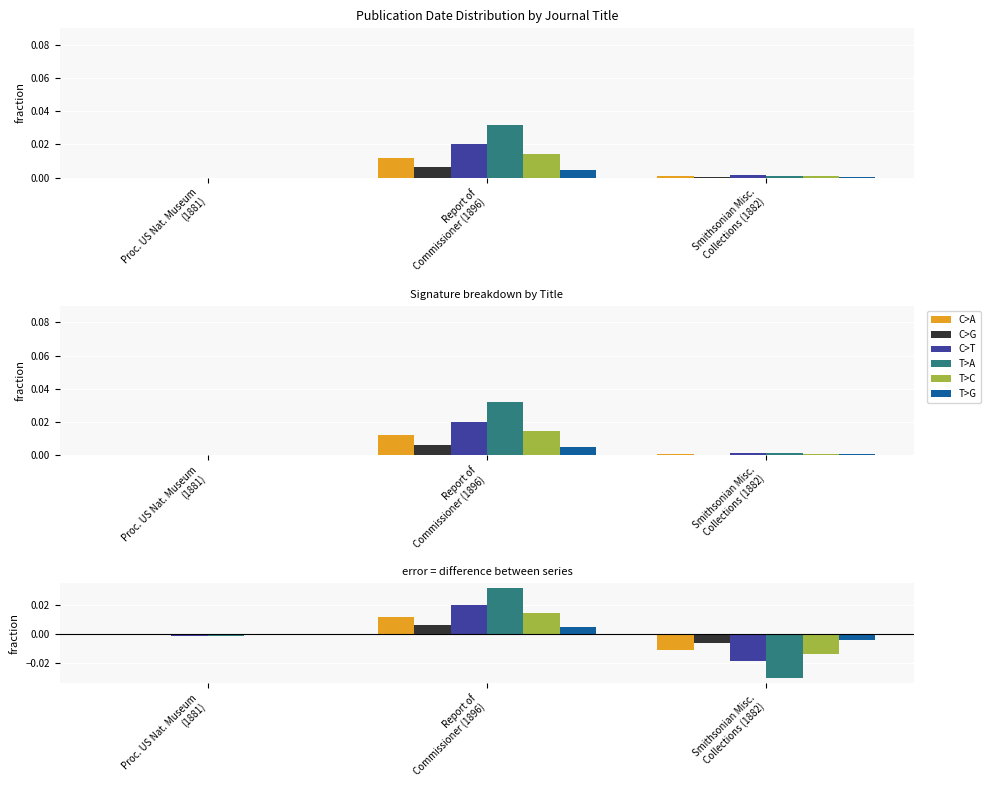

The C>T series shows -0.0 at Proc. US Nat. Museum
(1881). True or false?

True